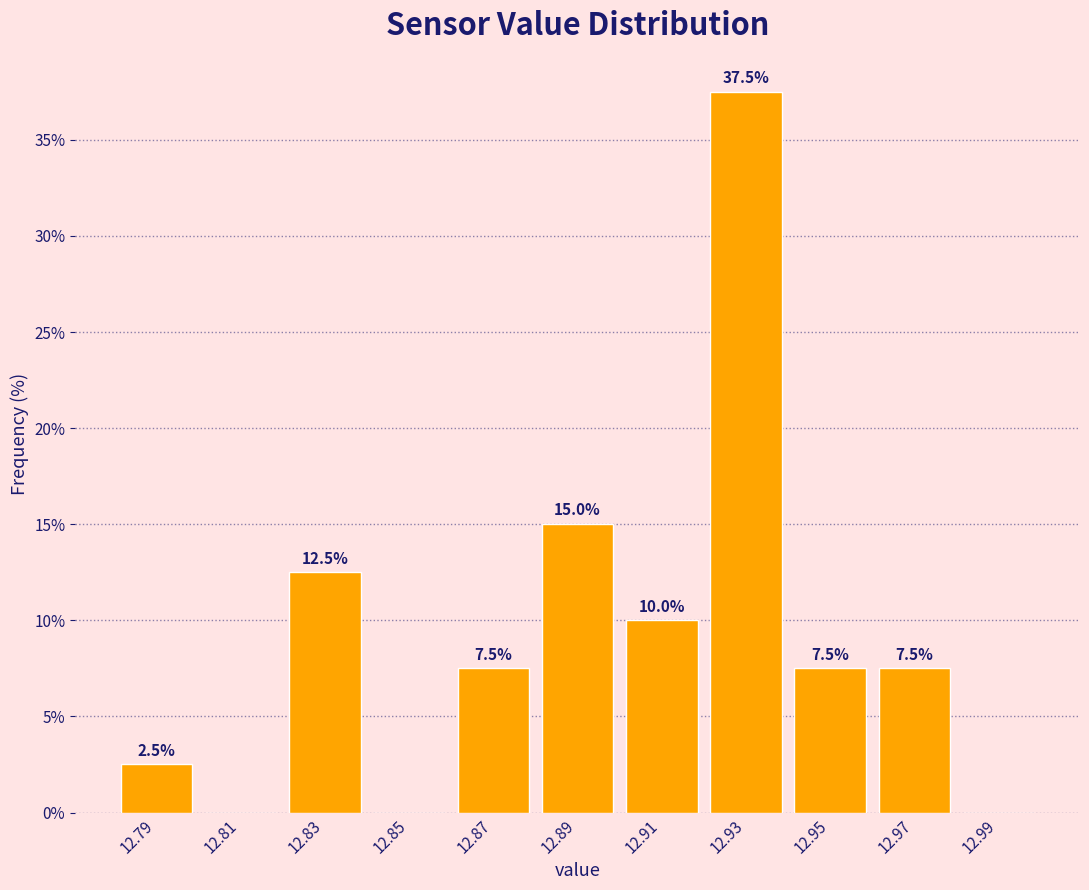

Which range on the x-axis has the tallest bar?

12.92 to 12.94